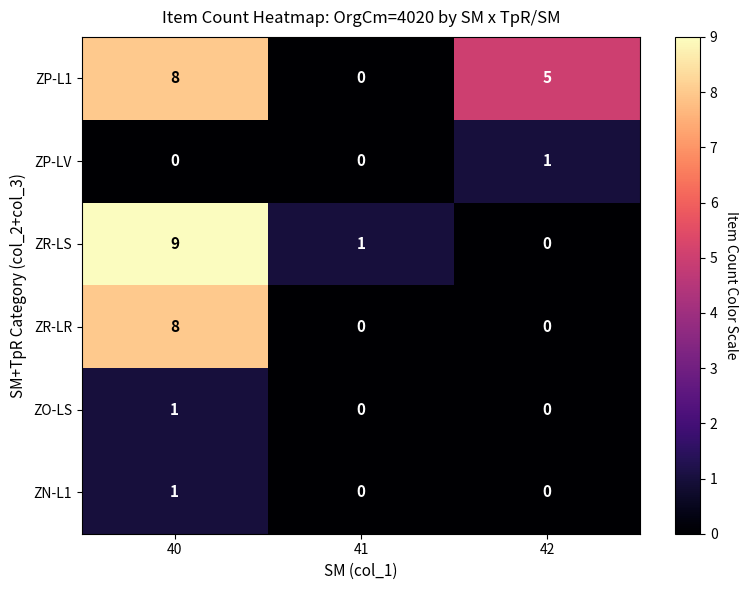

Which series changed the most between 41 and 42?

ZP-L1